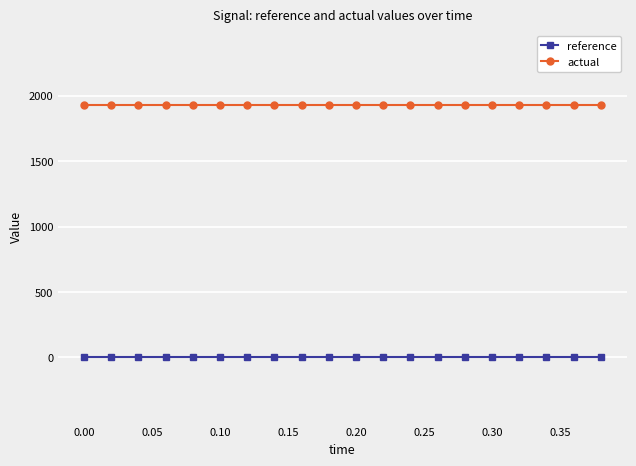

What is the maximum value for actual?

1928.3